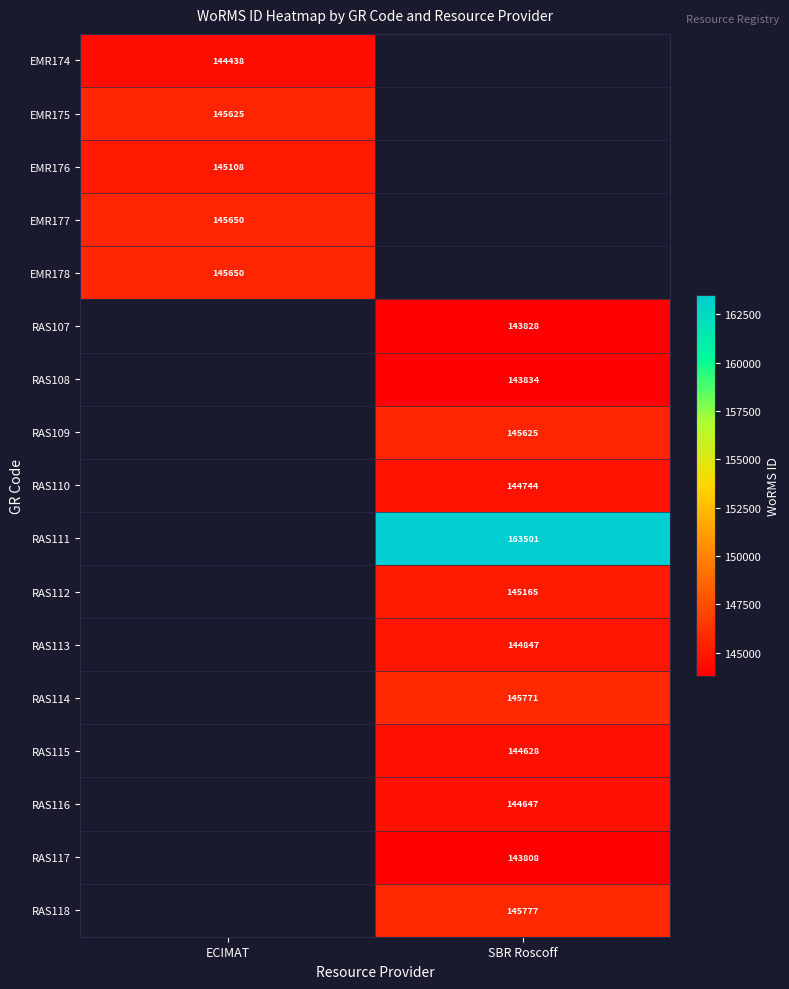

Is the value of RAS112 at SBR Roscoff greater than the value of RAS108 at SBR Roscoff?

Yes